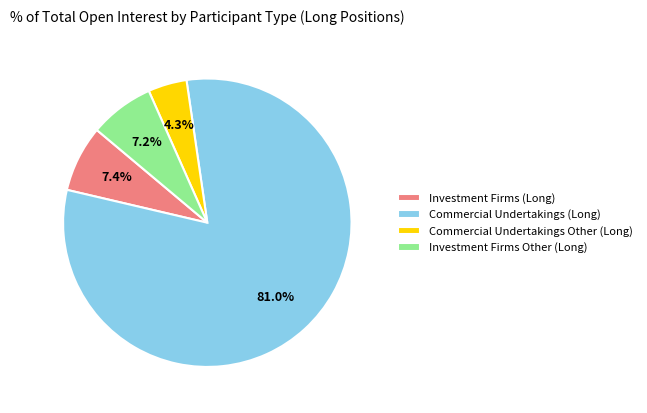

Combined, do Investment Firms (Long) and Commercial Undertakings (Long) account for over 50%?

Yes